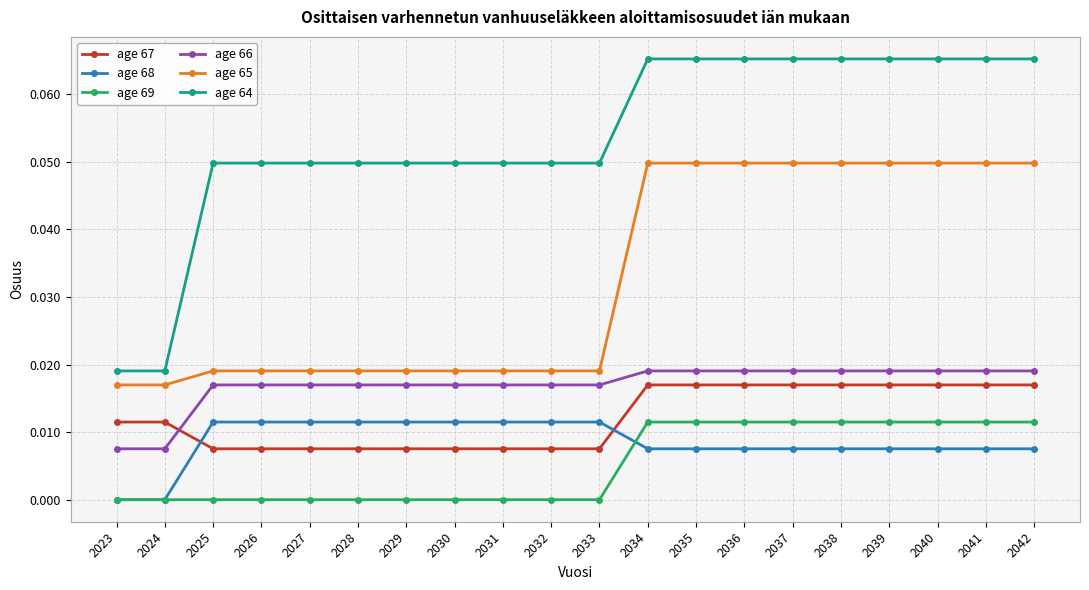

True or false: age 69 and age 66 cross at least once.

False